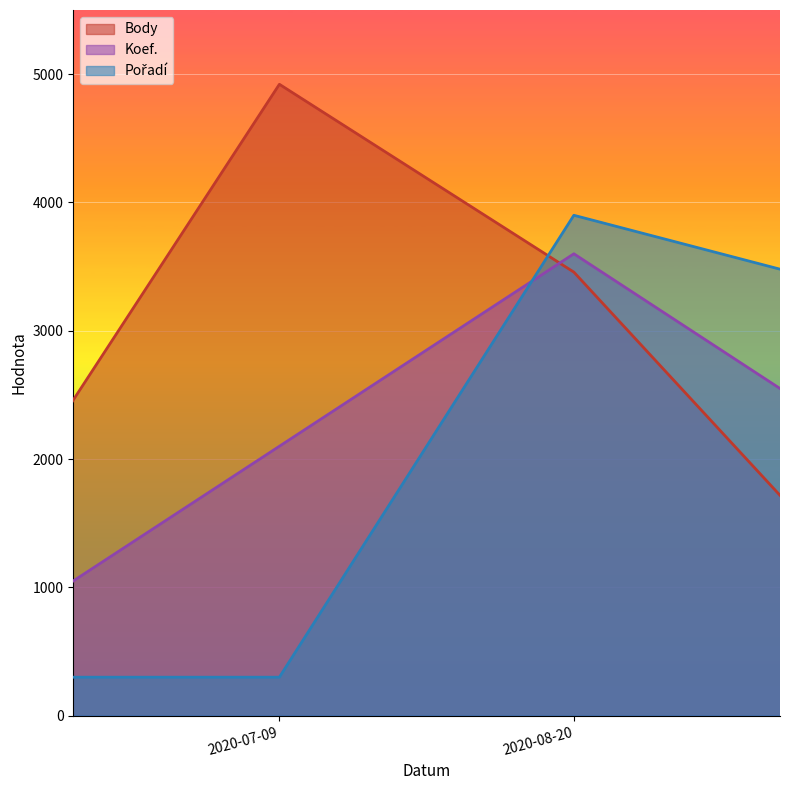

How many values in the Body series exceed 3457?

1